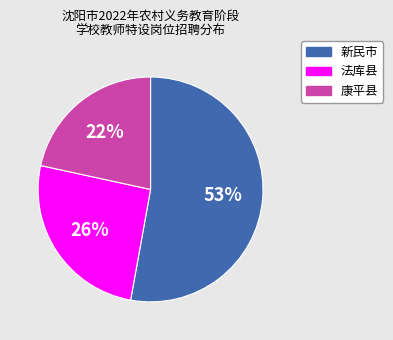

Rank the categories by value from lowest to highest.

康平县, 法库县, 新民市